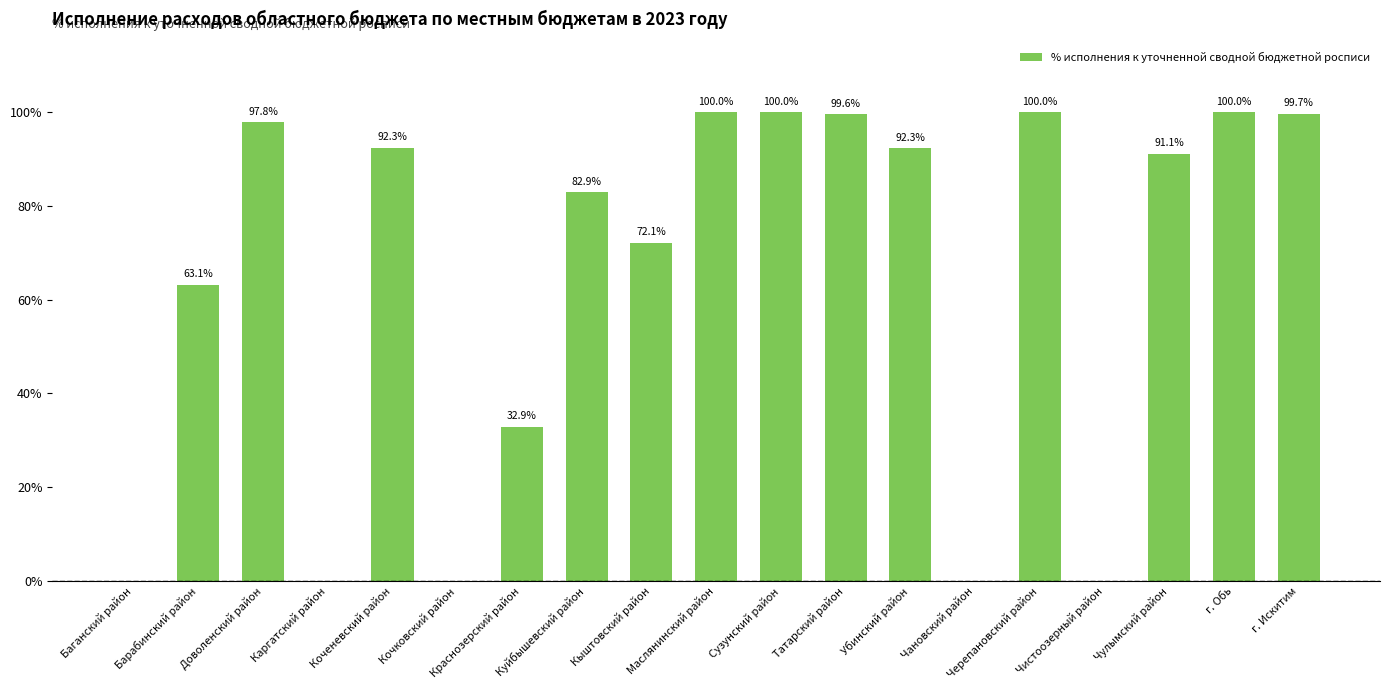

What is the average value?

64.4